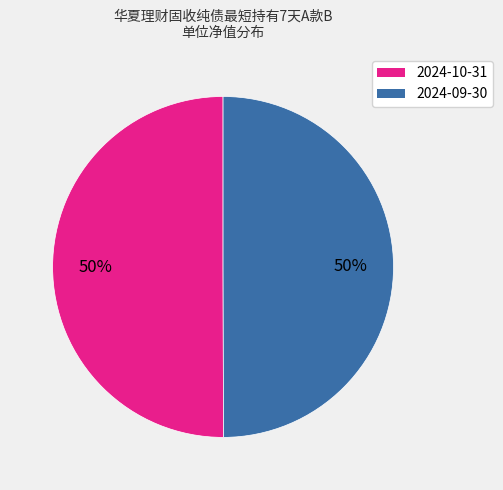

Count the number of slices in the pie.

2